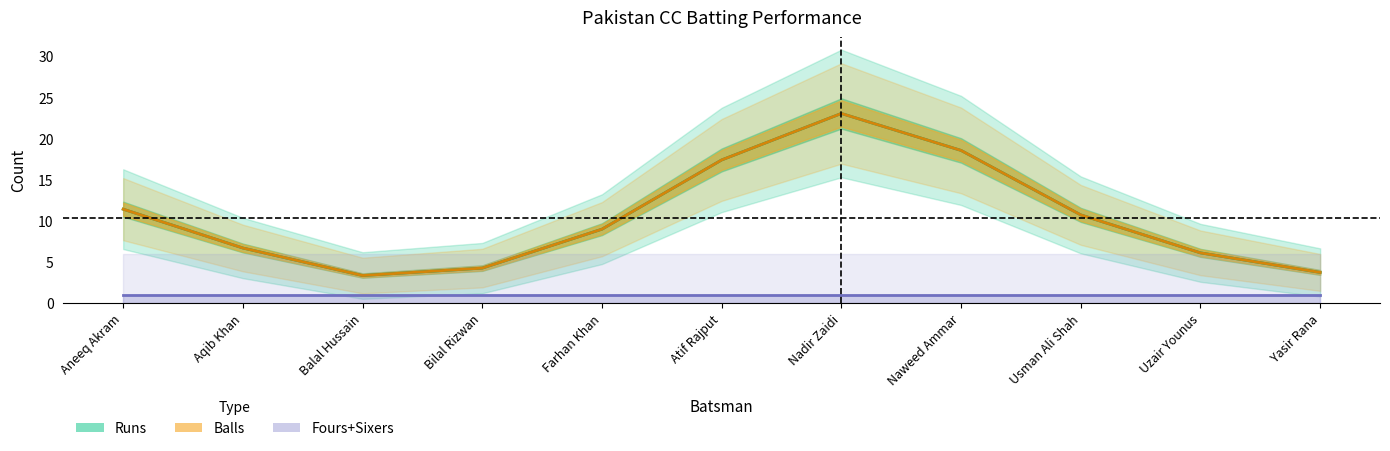

What value does the Balls series have at Balal Hussain?

3.3